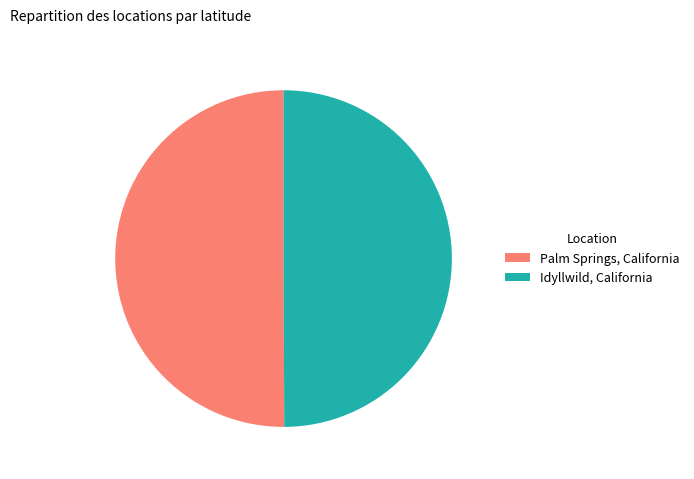

Is the sum of Idyllwild, California and Palm Springs, California greater than half?

Yes